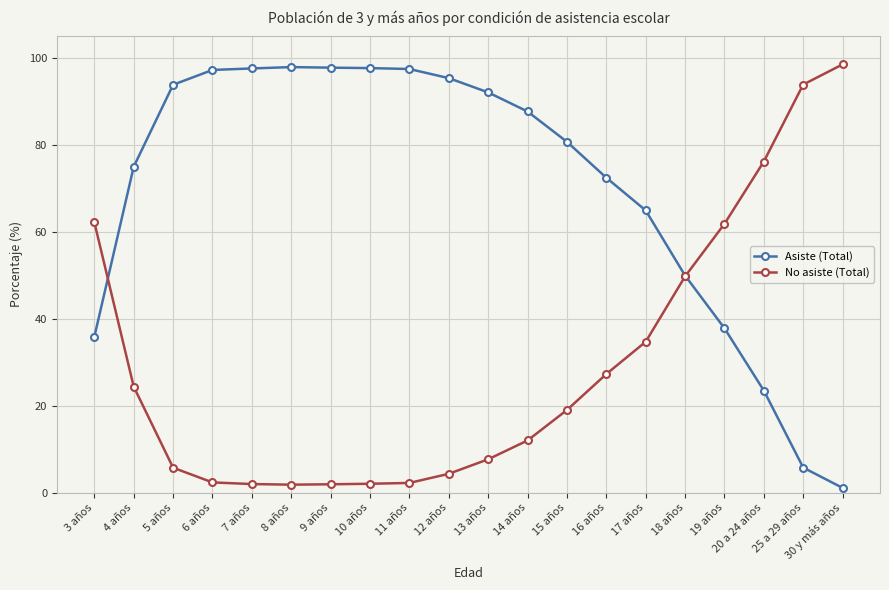

Is this an area chart (filled region under the line)?

No